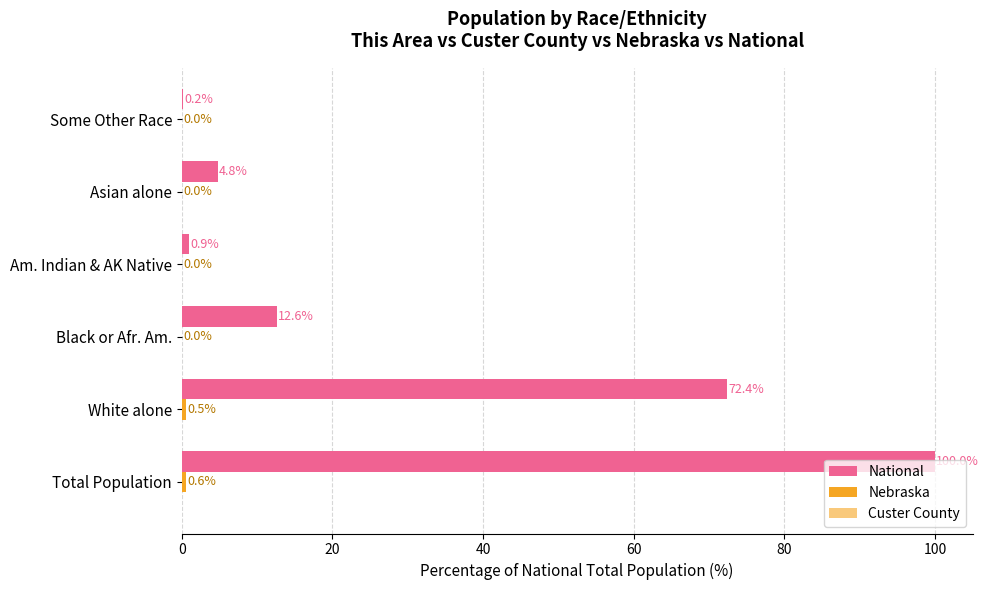

Which series has the widest spread of values?

National